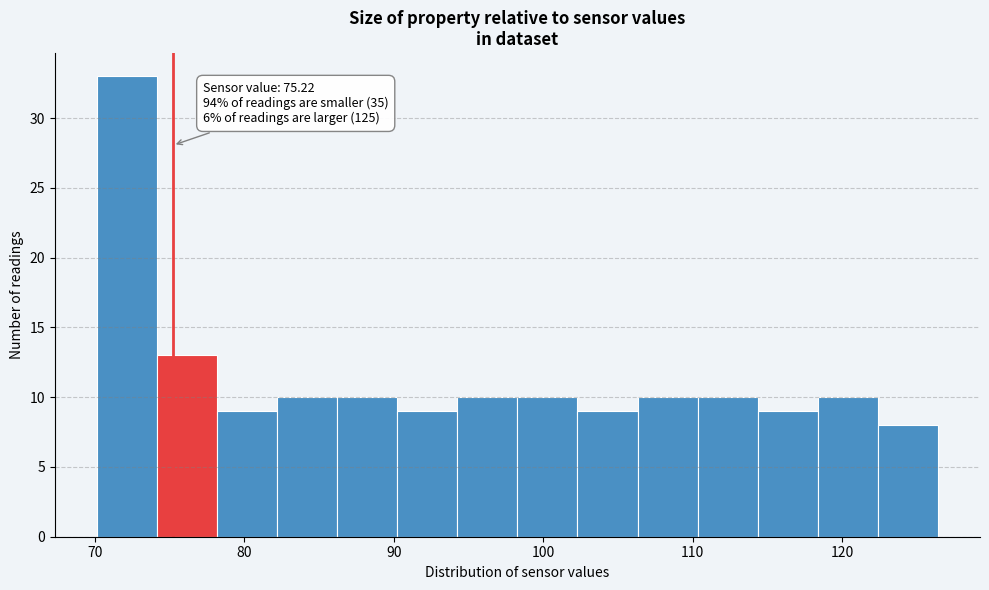

Which range on the x-axis has the tallest bar?

70 to 74